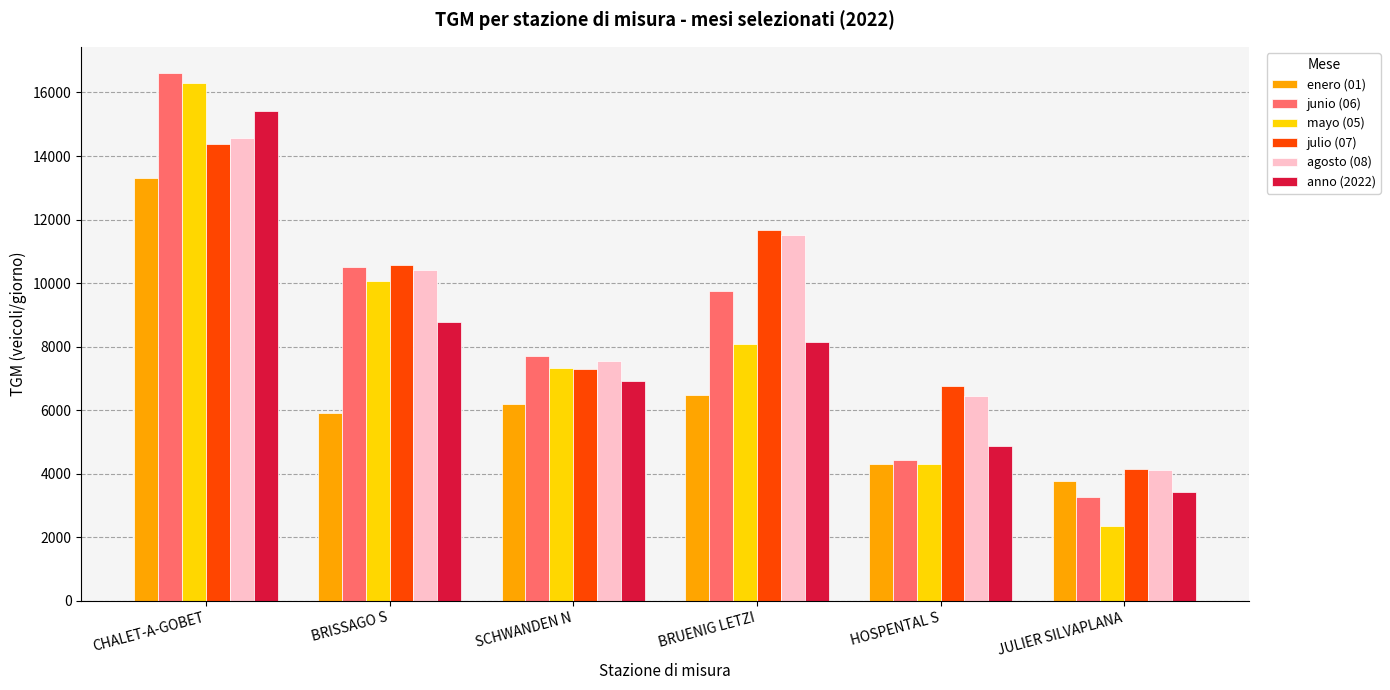

What is the average value of the julio (07) series?

9134.7